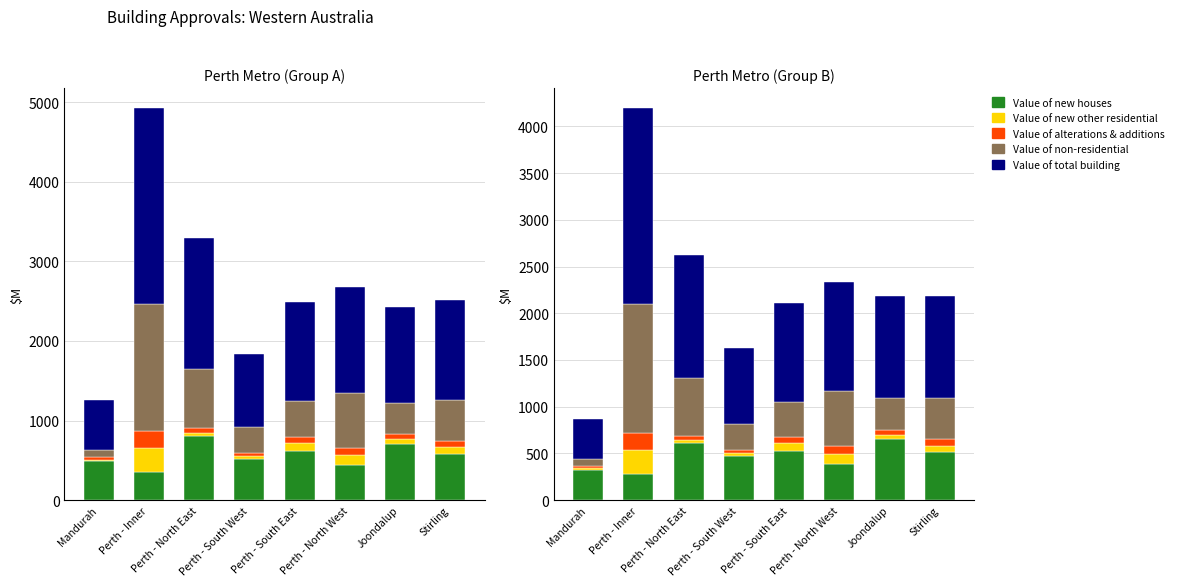

Where does the Value of non-residential series first go above 445?

Perth - Inner